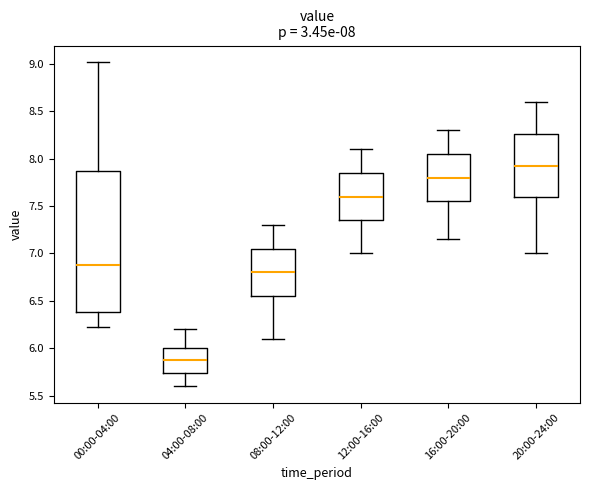

Which box is the tallest, from its lower edge to its upper edge?

00:00-04:00